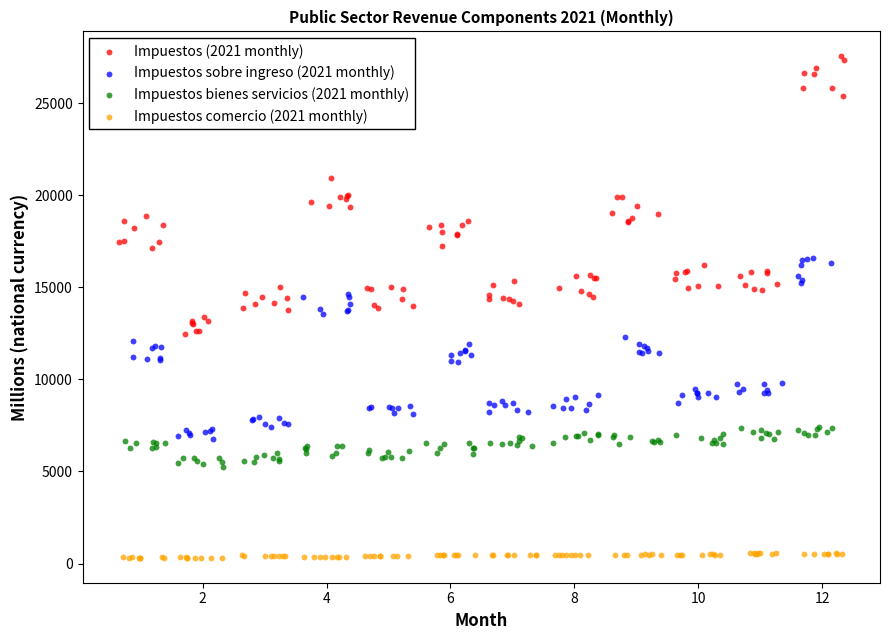

Which series has the largest Y range (max minus min)?

Impuestos (2021 monthly)